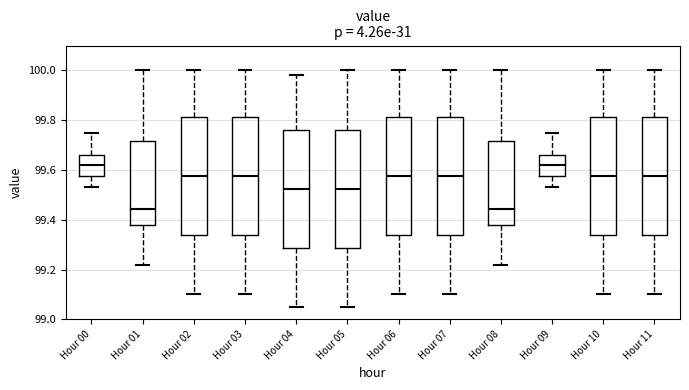

Where does the lower whisker of the box for Hour 01 end on the y-axis? The values are not printed on the chart, so give them approximately, as read against the axis.

99.22